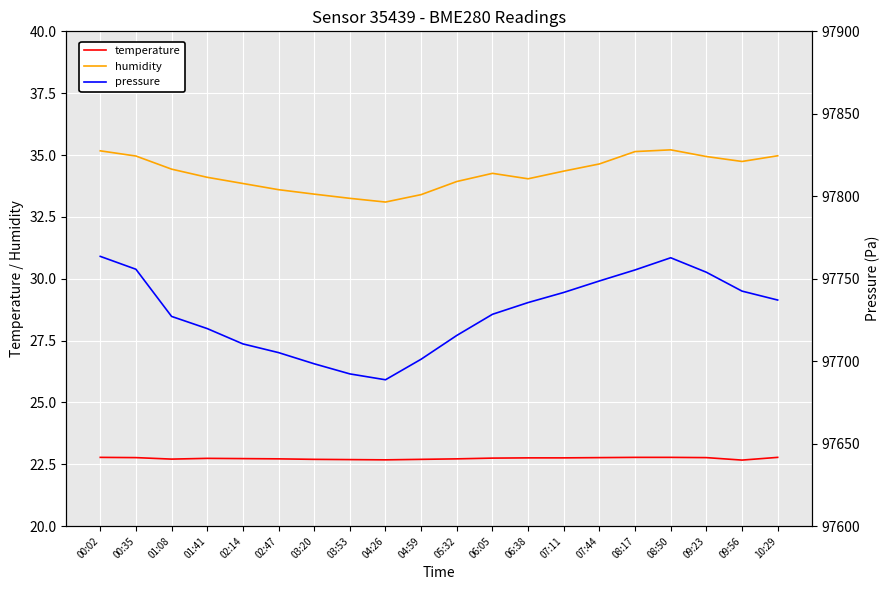

Between 04:26 and 07:44, which series saw the biggest shift?

pressure